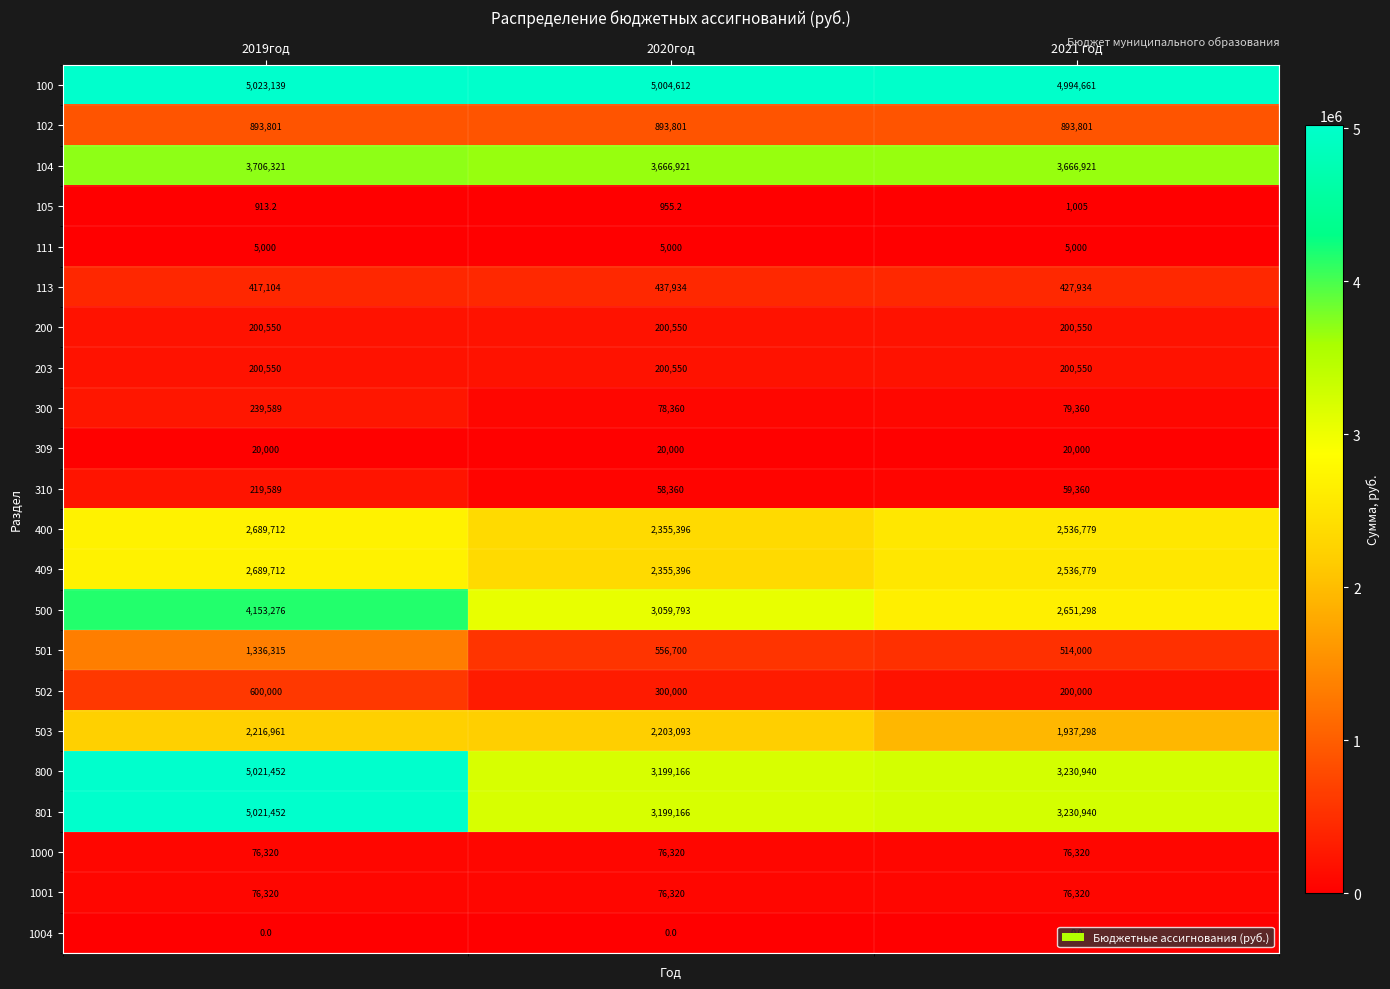

What is the sum of all 1000 values?

228960.0